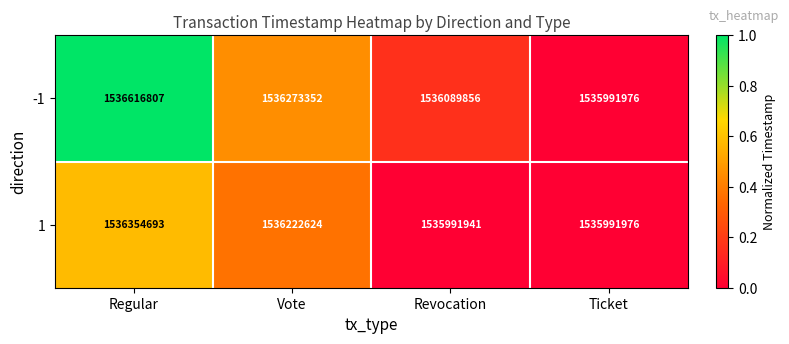

How many categories are shown in the chart?

4